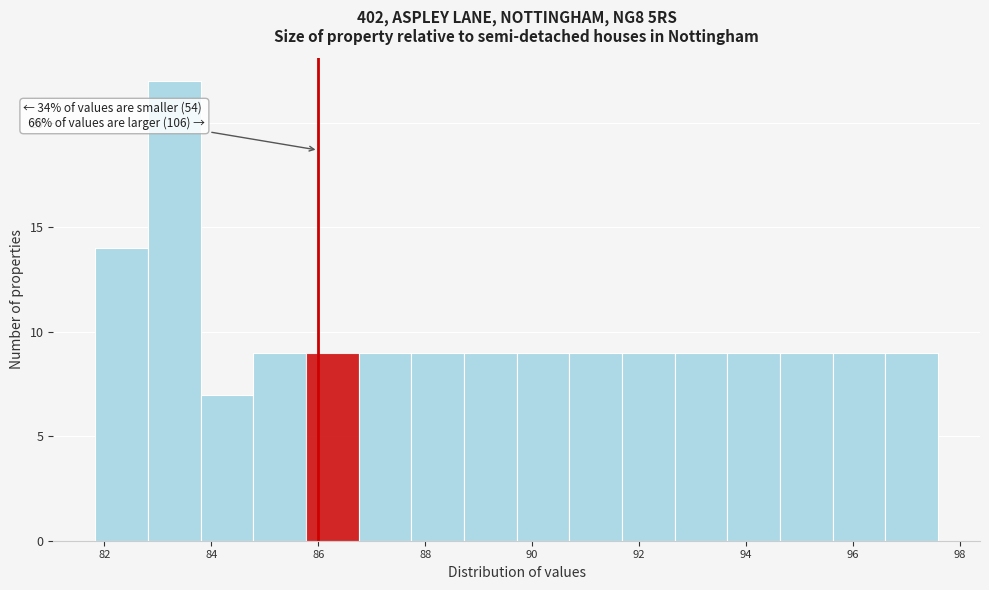

Which range on the x-axis has the tallest bar?

82.8 to 83.8